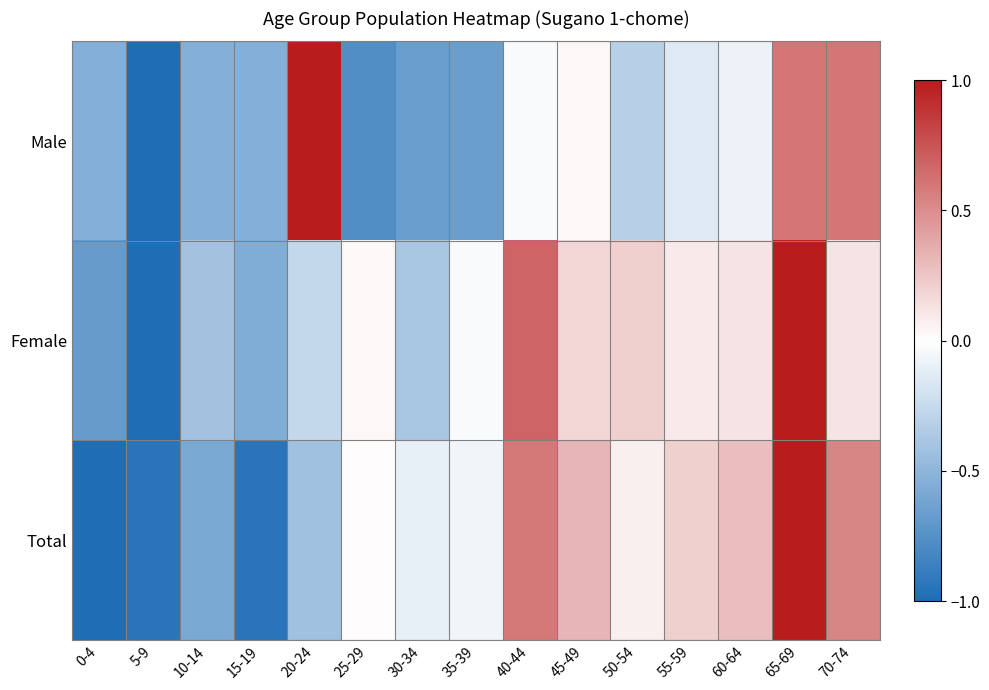

What is the spread (max minus min) of values at 70-74?

0.5